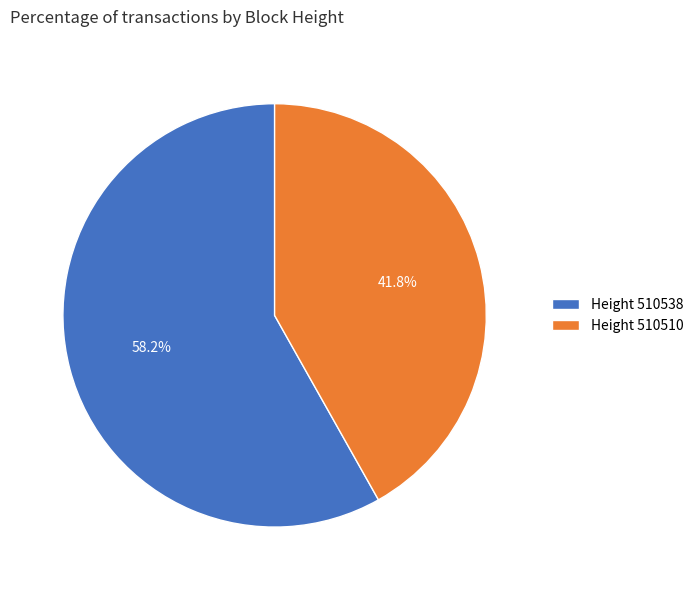

Is there any slice that represents more than half of the pie?

Yes